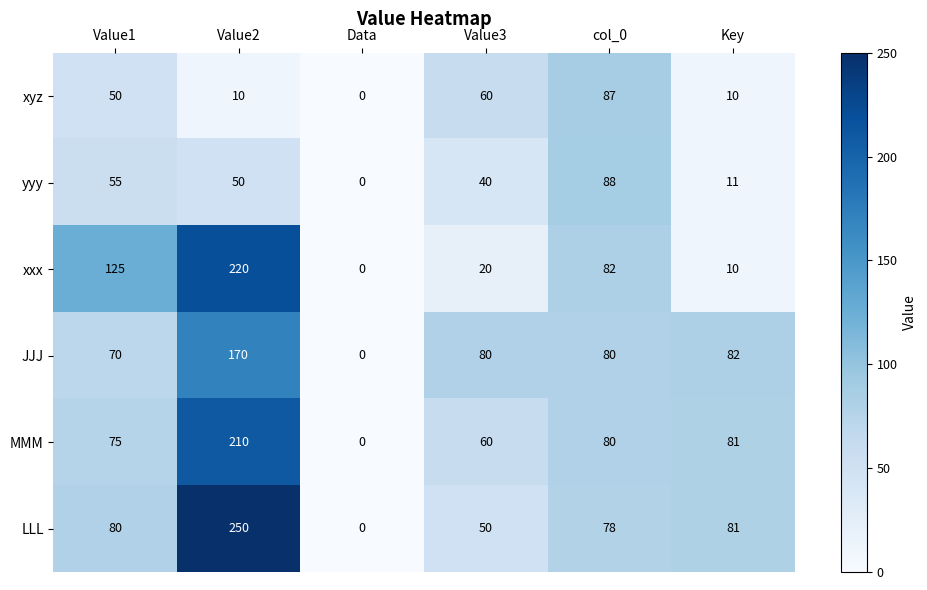

What is the difference between the yyy values at Key and Value3?

29